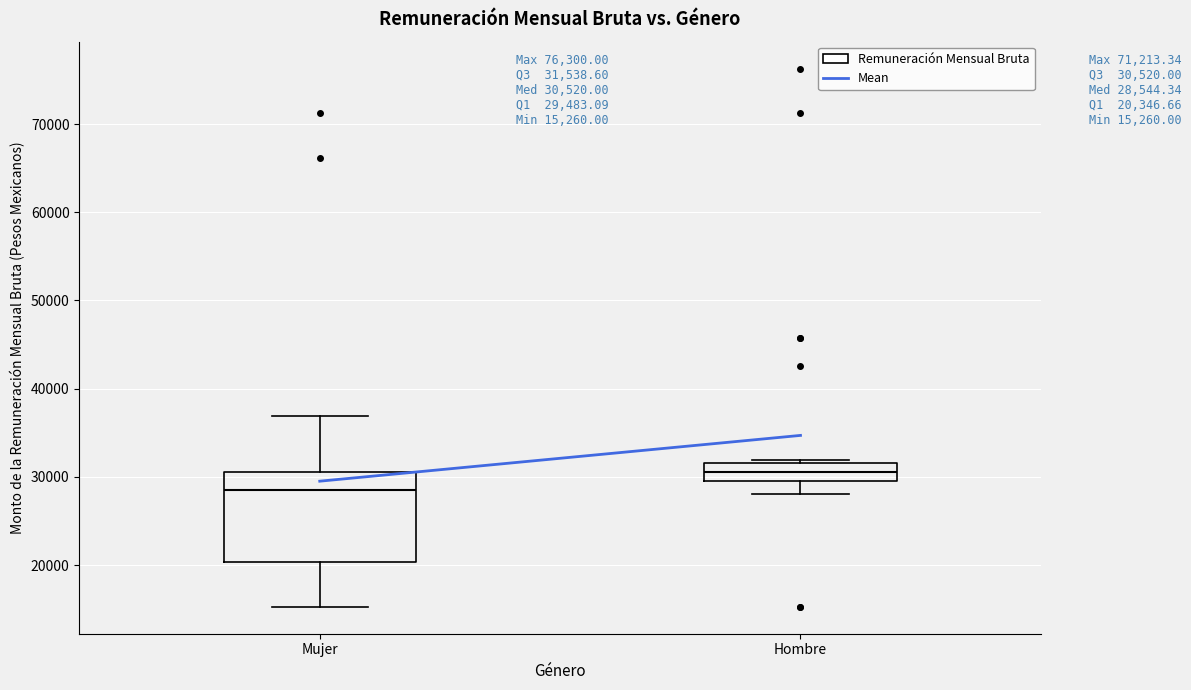

Which box has the lowest median line?

Mujer